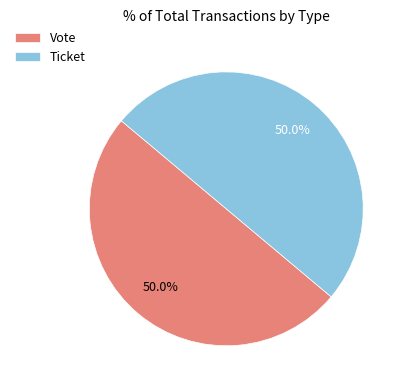

Combined, do Vote and Ticket account for over 50%?

Yes